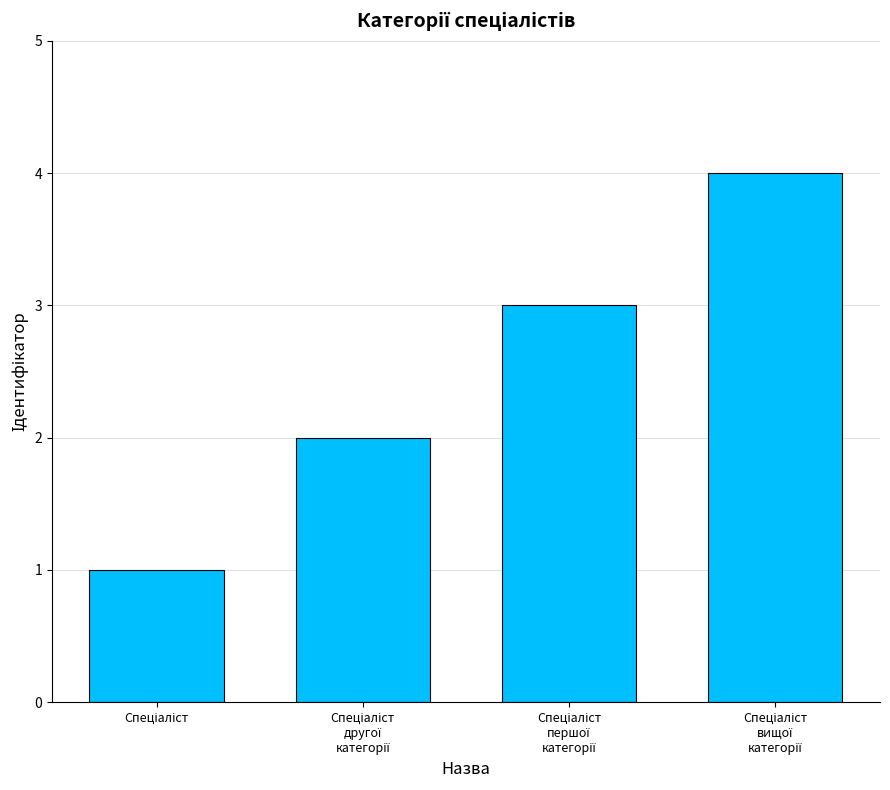

What is the greatest value displayed?

4